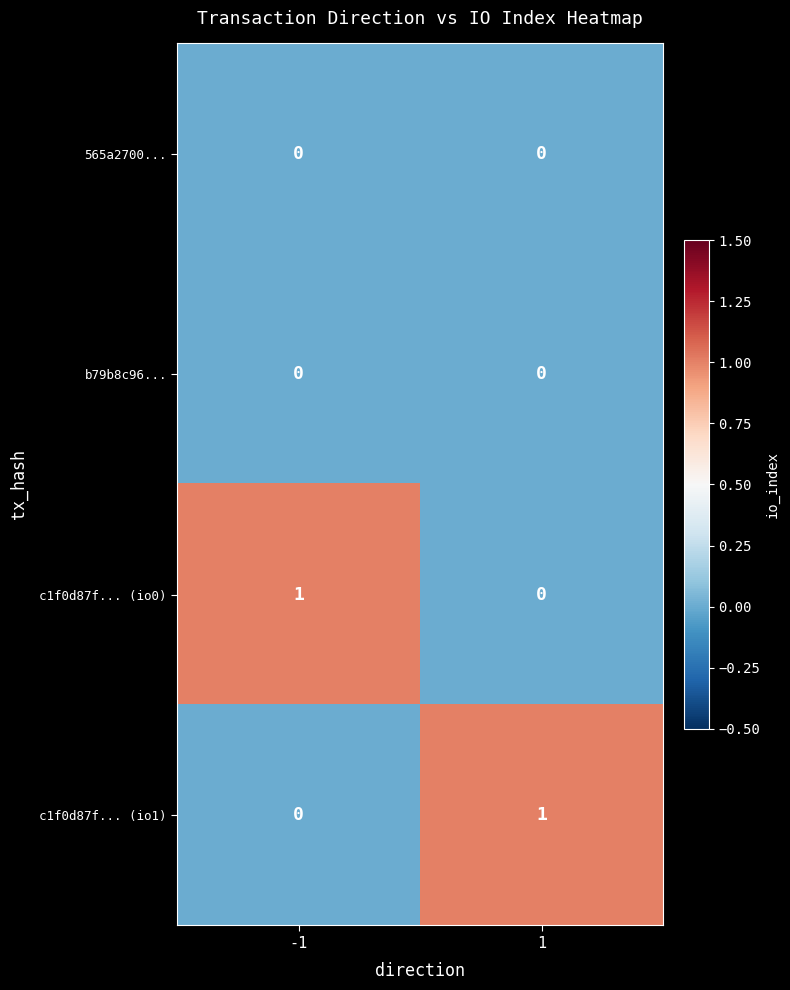

What is the greatest value displayed?

1